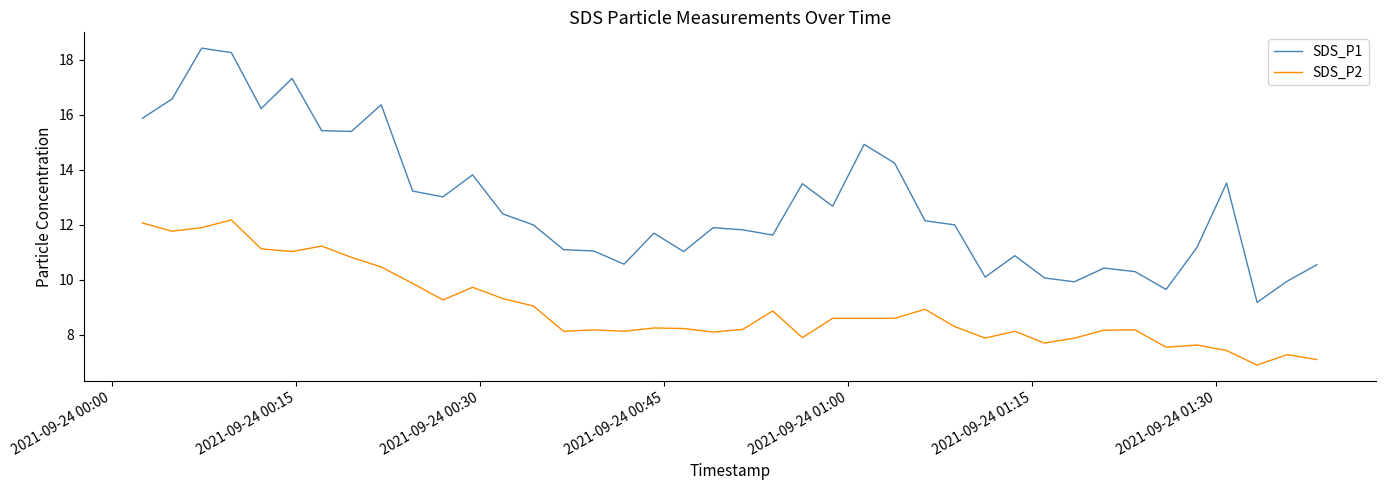

What is the greatest value displayed?

18.4